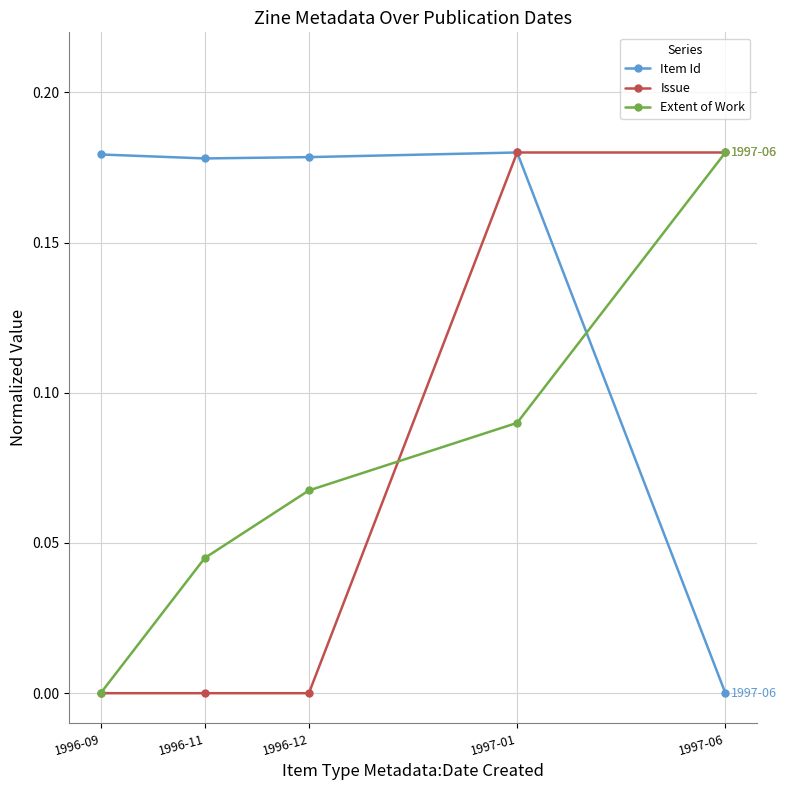

Between which two adjacent categories do Item Id and Extent of Work first intersect?

1997-01 and 1997-06